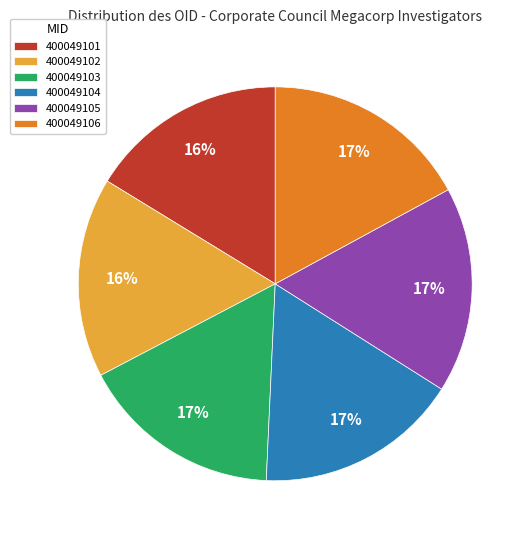

Combined, do 400049102 and 400049101 account for over 50%?

No